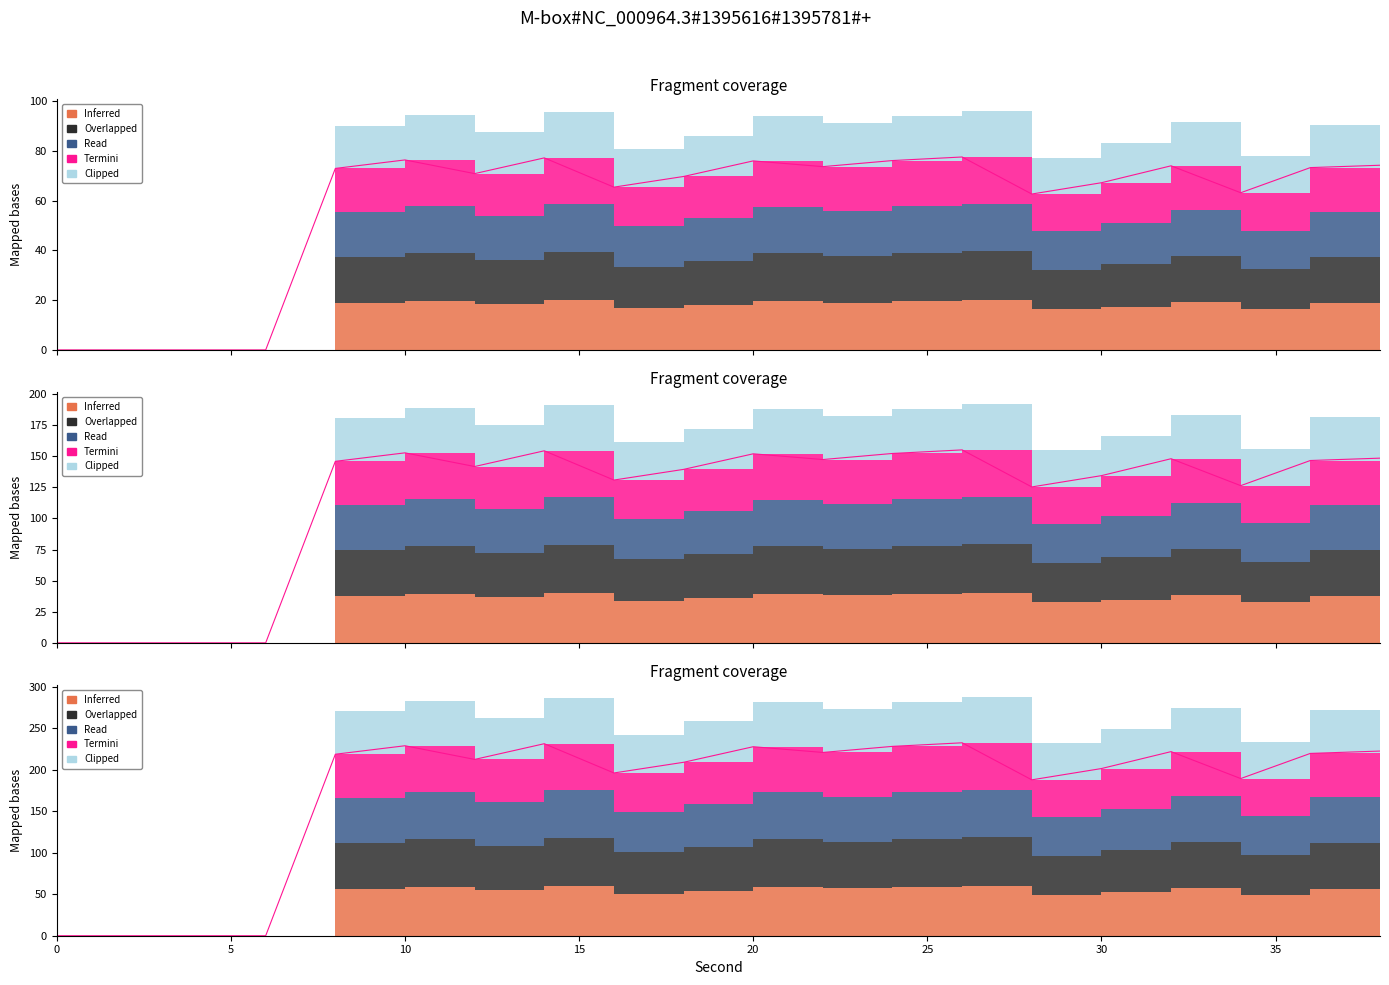

True or false: Overlapped and Inferred cross at least once.

False